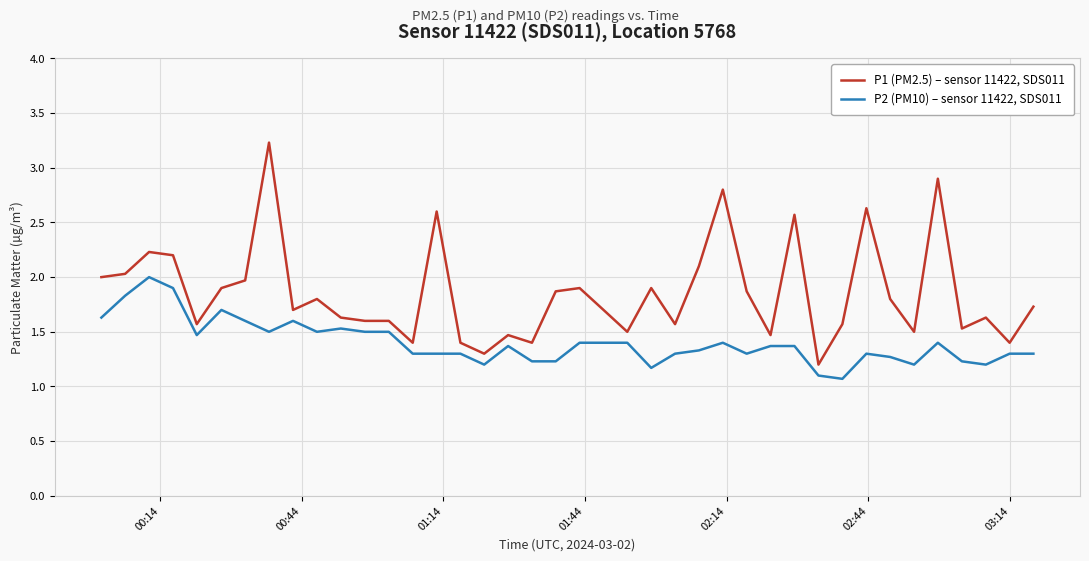

What are all the series names shown in the legend?

P1 (PM2.5) – sensor 11422, SDS011, P2 (PM10) – sensor 11422, SDS011